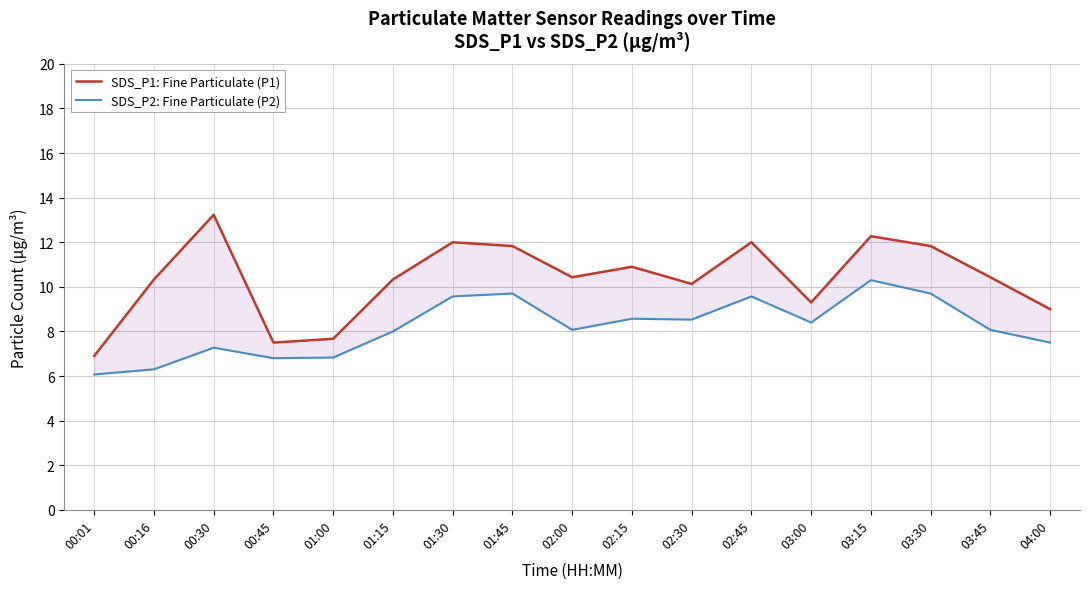

Does the chart have visible grid lines?

Yes